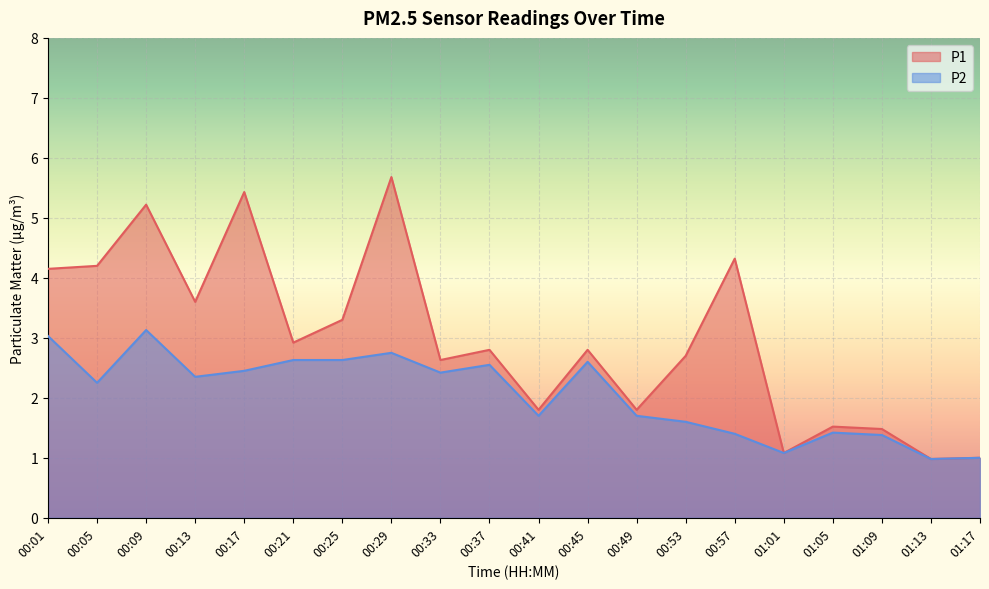

What is the difference between the P2 values at 00:41 and 01:13?

0.7